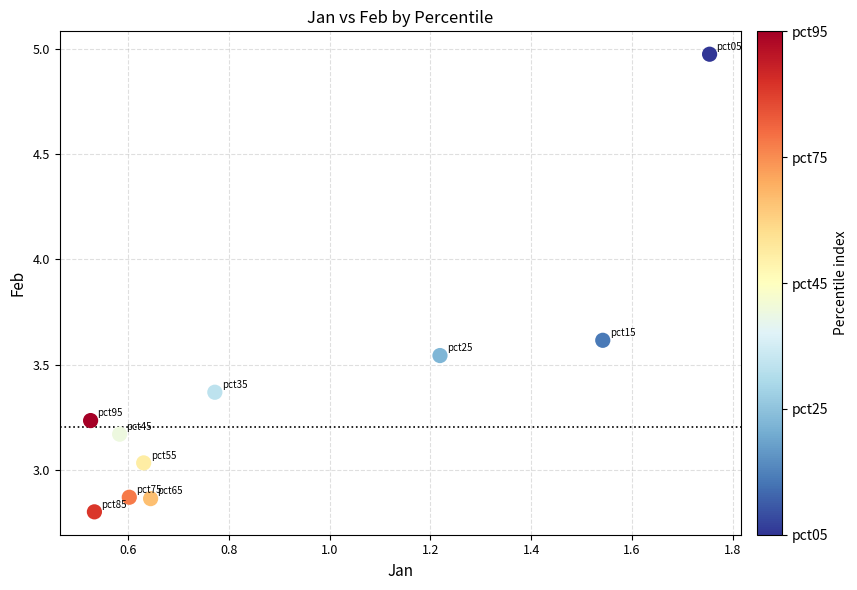

What is the range of X values (max minus min)?

1.2